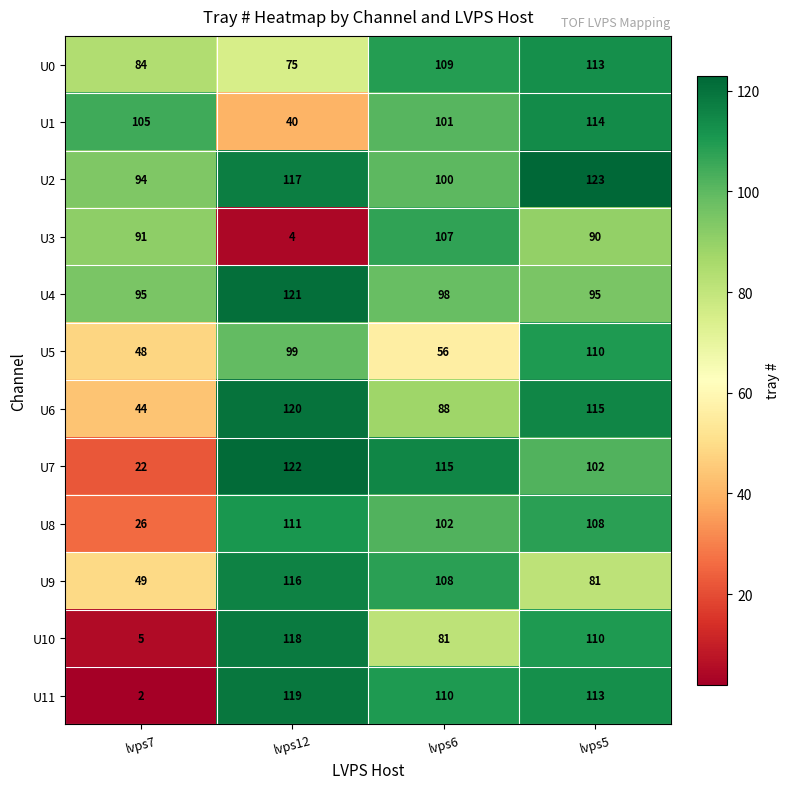

Which series has the largest range (max minus min)?

U11